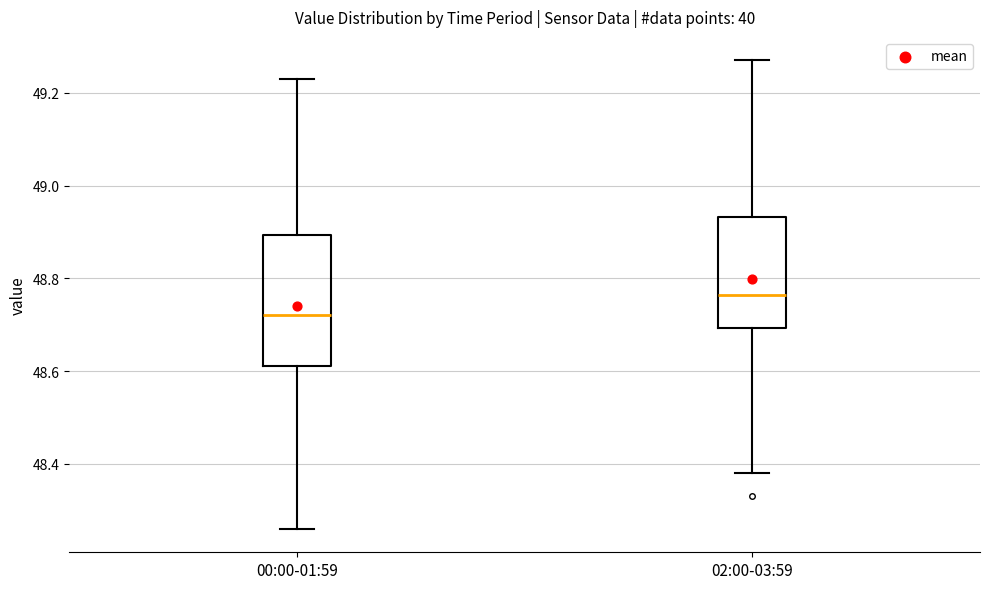

Reading left to right, read every box against the y-axis: the position of its median line, the range the box covers, and the ends of its whiskers. The values are not printed on the chart, so give them approximately, as read against the axis.

00:00-01:59: median 48.72, box 48.62 to 48.90, whiskers 48.26 to 49.24
02:00-03:59: median 48.76, box 48.70 to 48.94, whiskers 48.38 to 49.28